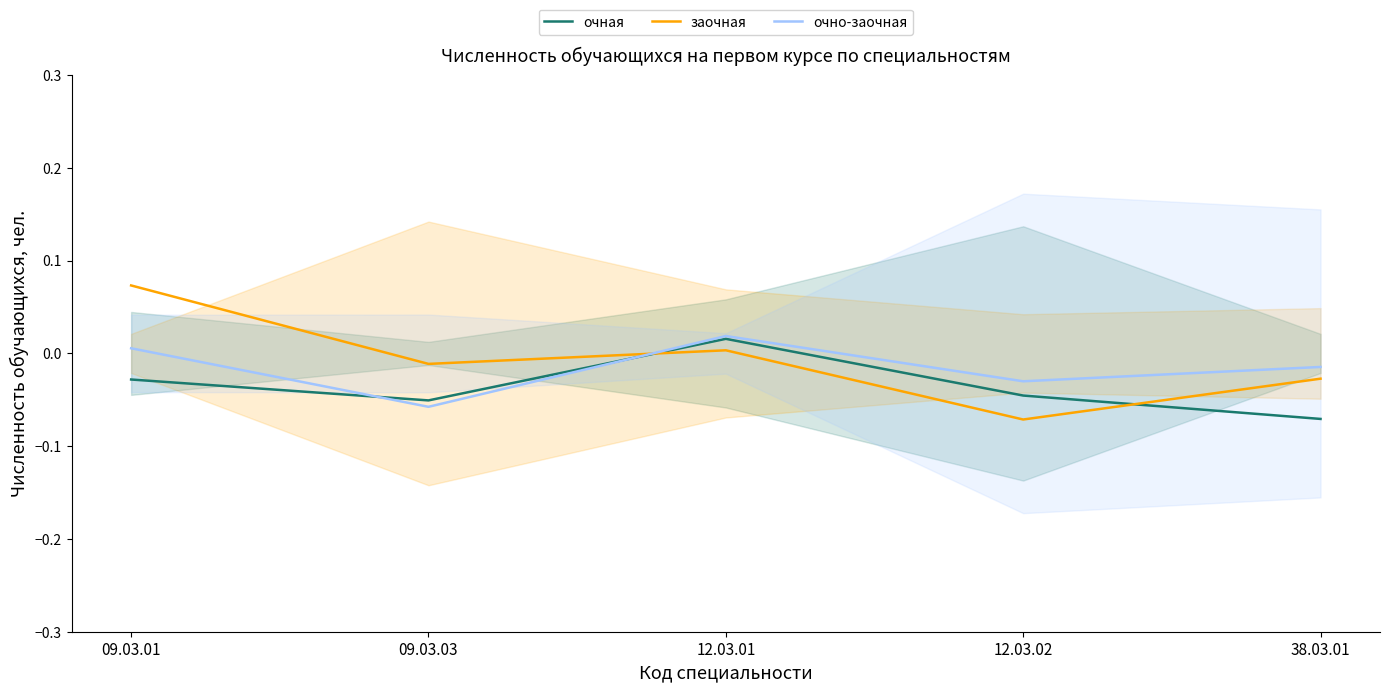

Is it true that очная equals 0.0 at 12.03.01?

False